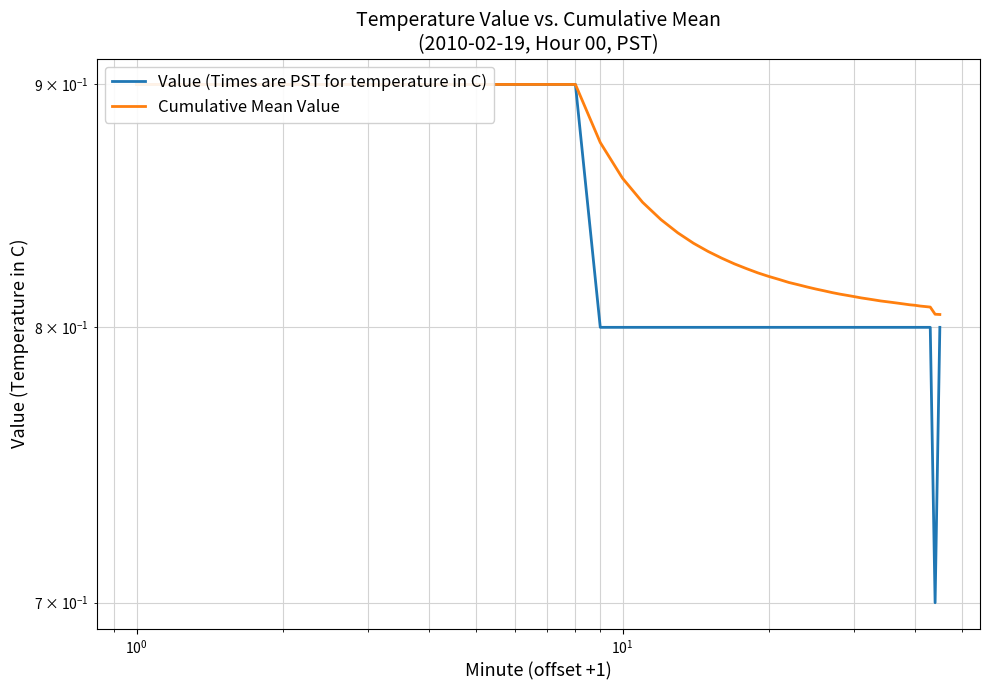

The value of Value (Times are PST for temperature in C) at 22 is 1.3. True or false?

False